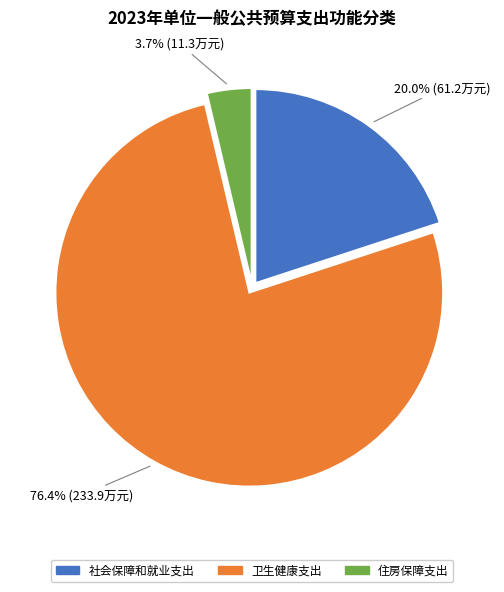

Which slice is the smallest?

住房保障支出